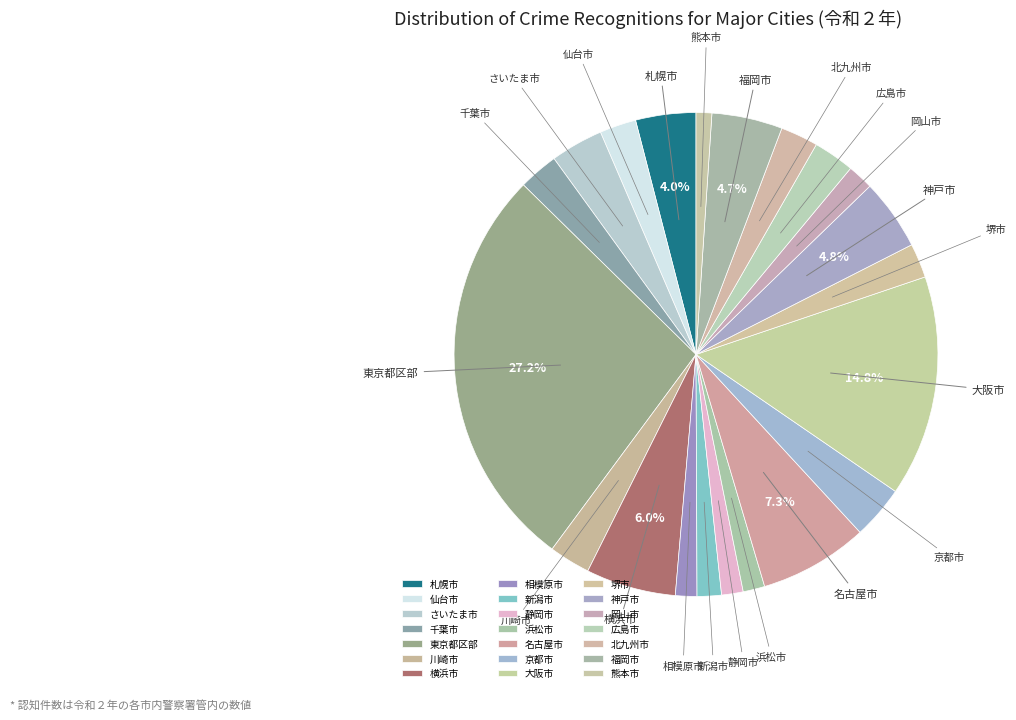

Count the number of slices in the pie.

21